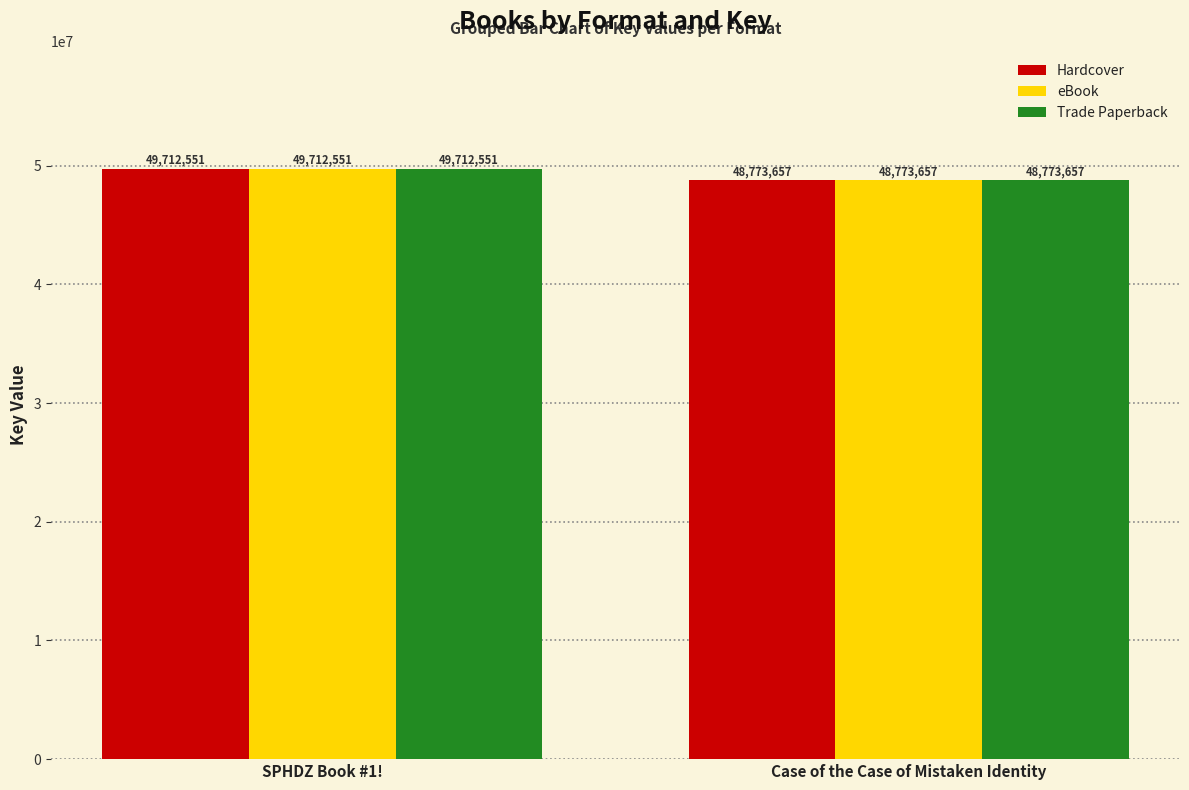

What is the sum of the Hardcover values at SPHDZ Book #1! and Case of the Case of Mistaken Identity?

98486208